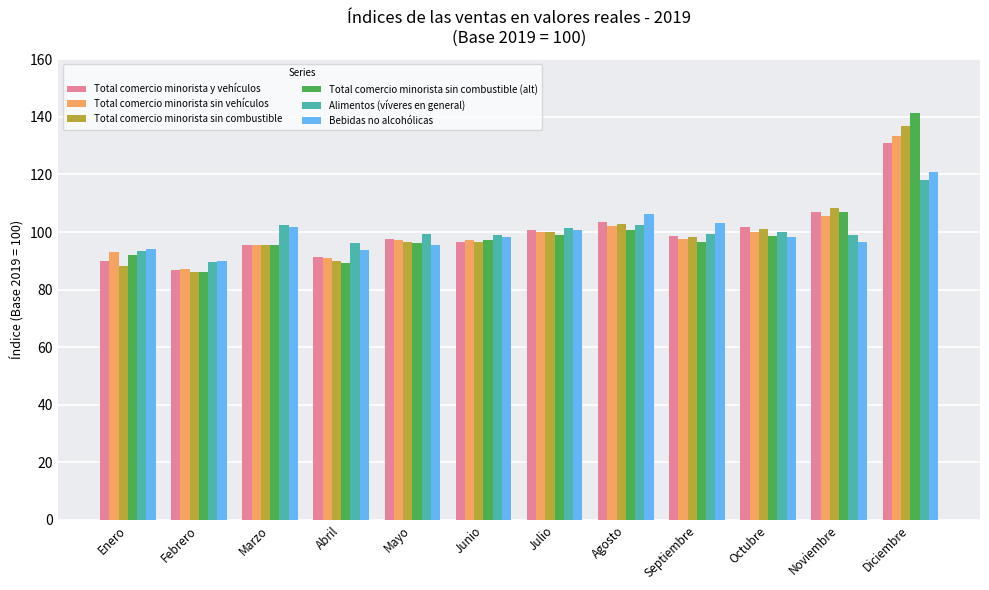

What is the total value across all series at Mayo?

582.2